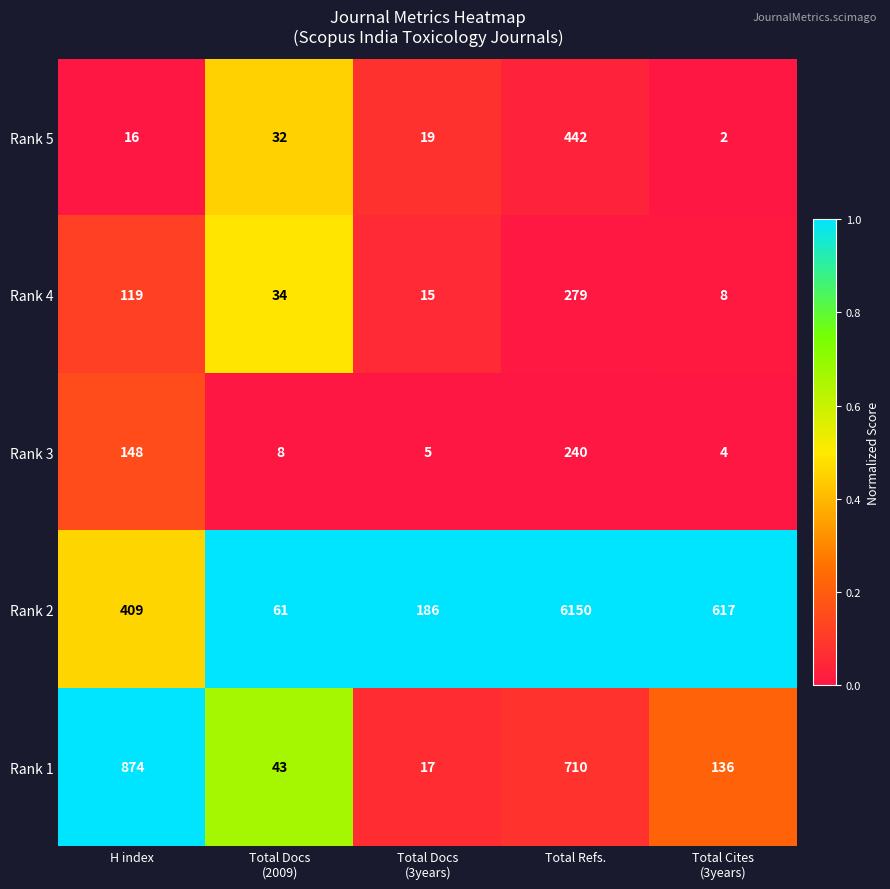

Reading left to right, transcribe all the data shown in this chart.

Rank 5: 16	32	19	442	2
Rank 4: 119	34	15	279	8
Rank 3: 148	8	5	240	4
Rank 2: 409	61	186	6150	617
Rank 1: 874	43	17	710	136